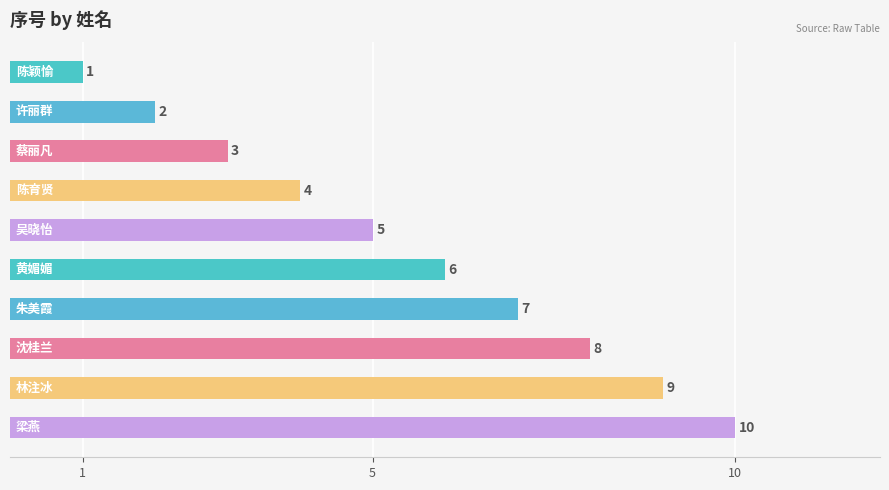

Count the values in the range 3 to 8.

6